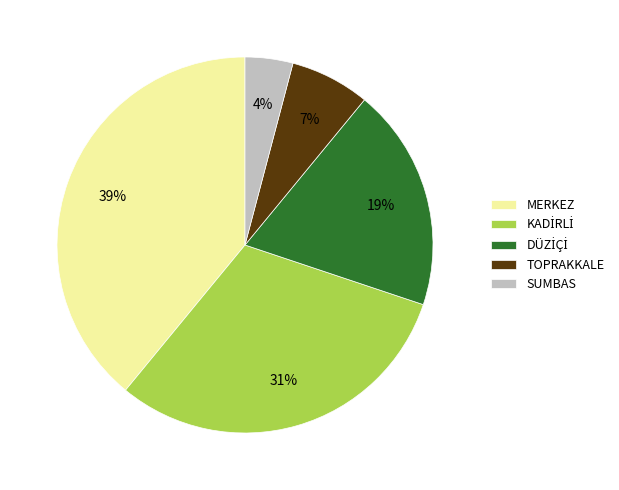

Which category has the biggest portion of the pie?

MERKEZ